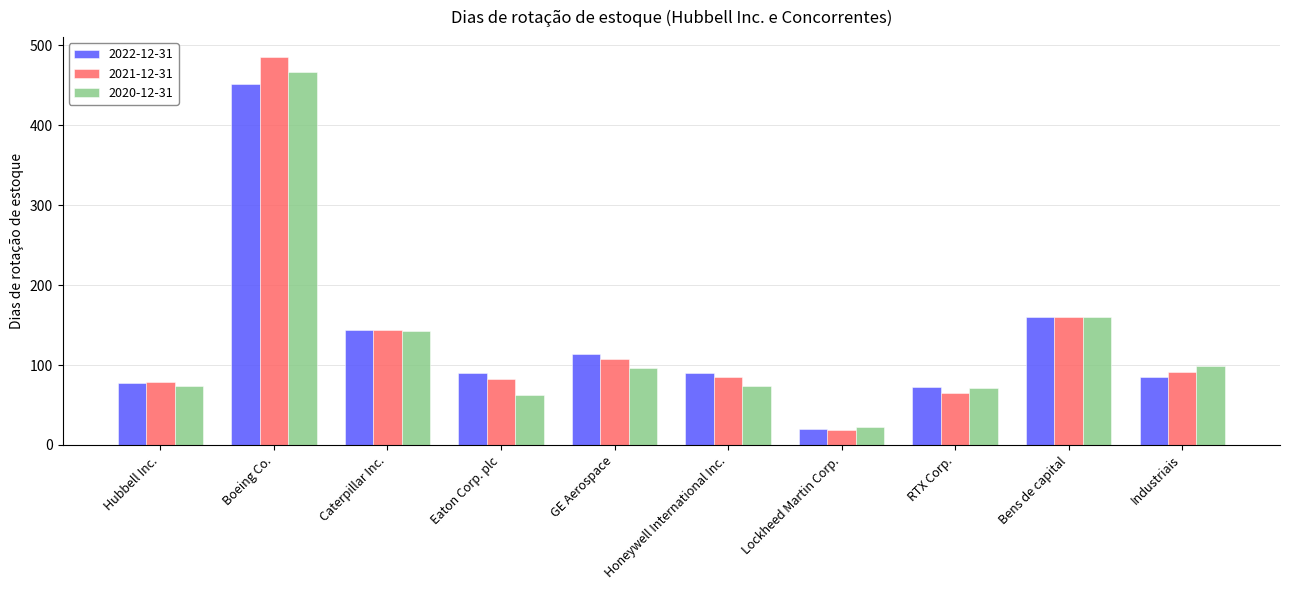

Does the chart contain any negative values?

No